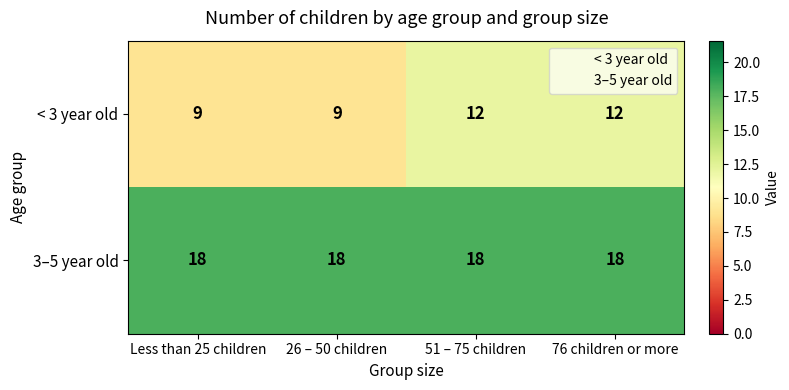

The 3–5 year old series shows 26 at 26 – 50 children. True or false?

False